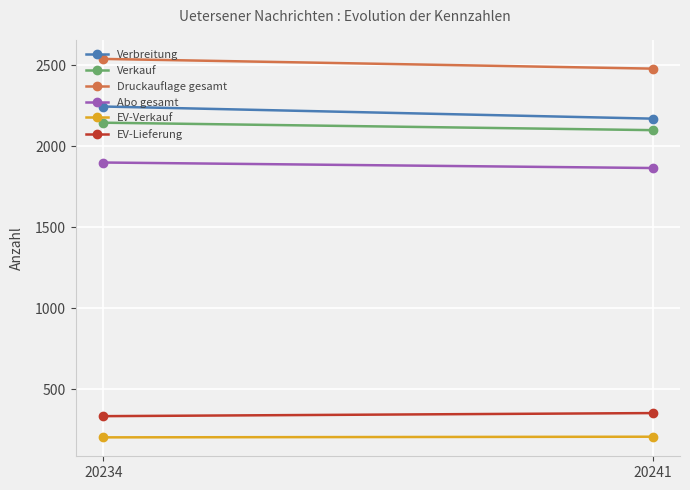

What is the sum of the Abo gesamt values at 20241 and 20234?

3766